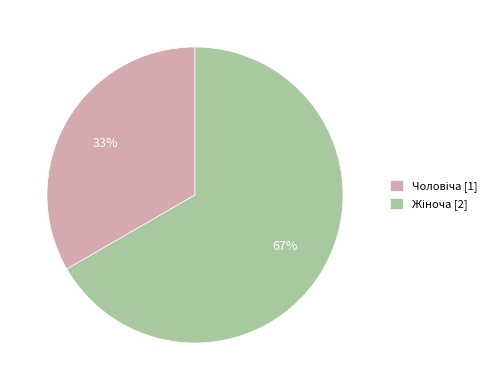

Does any single category account for the majority?

Yes